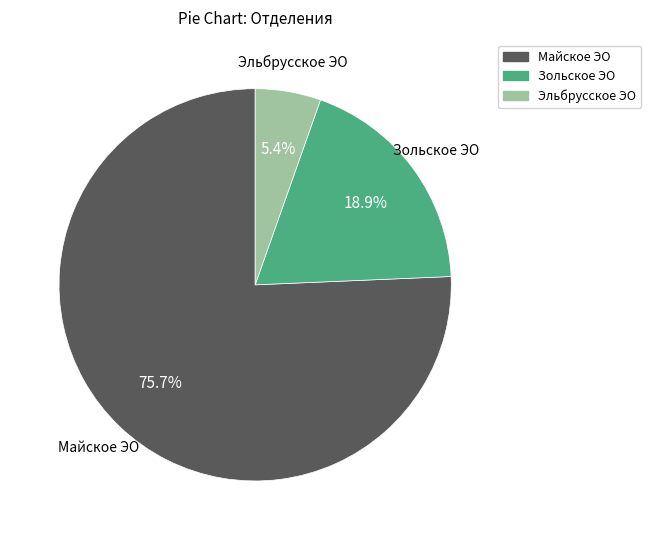

To the nearest percent, what is the difference between the Эльбрусское ЭО and Майское ЭО slice percentages?

70%